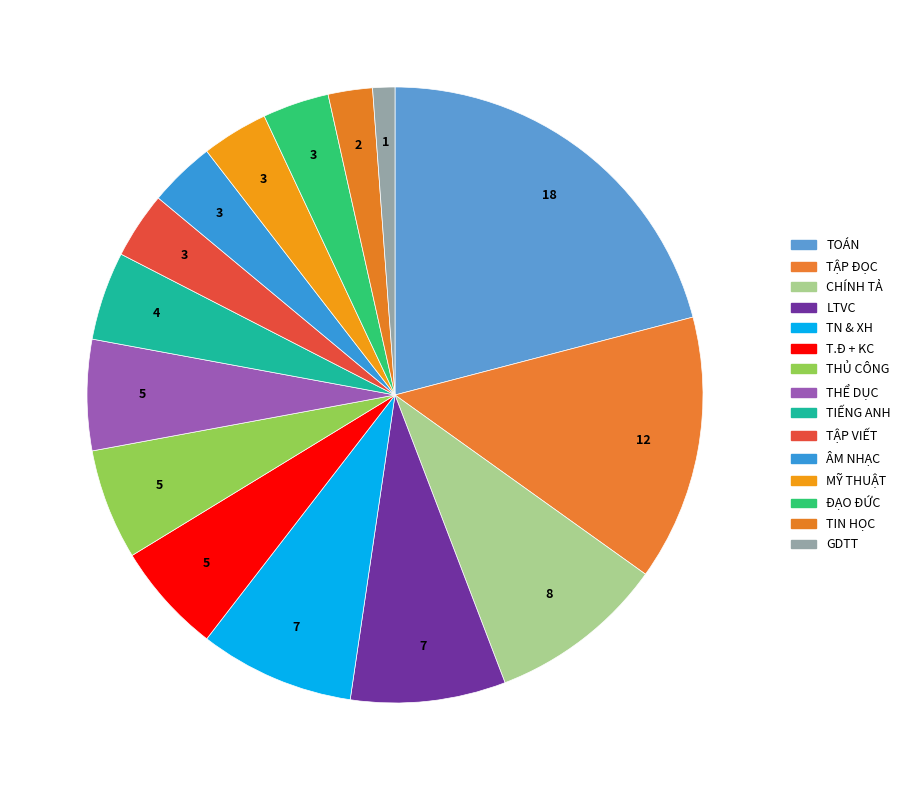

Between LTVC and GDTT, which is larger?

LTVC